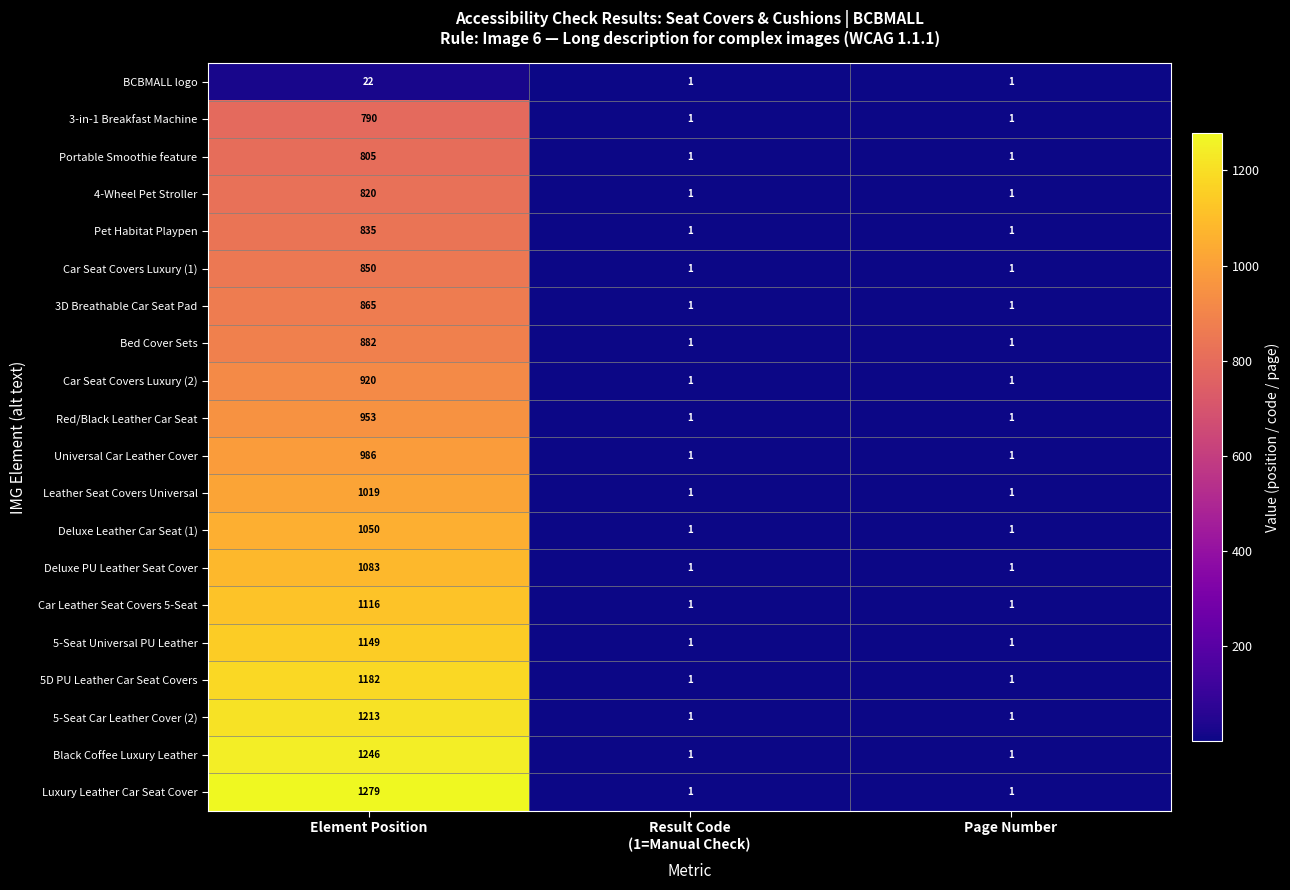

What is the sum of the Universal Car Leather Cover values at Page Number and Element Position?

987